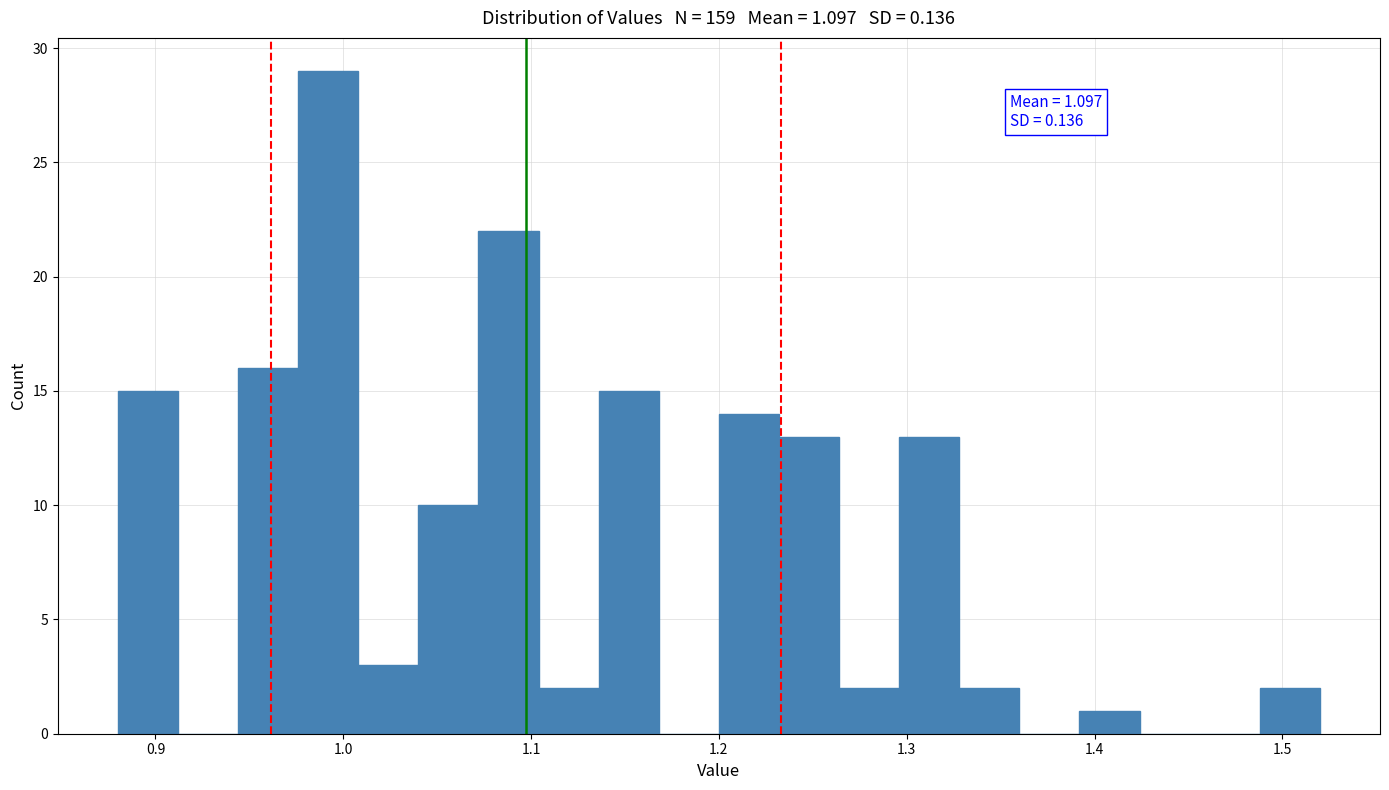

Around what value on the x-axis is the tallest bar? Give the approximate position of its centre, as read against the axis.

0.99